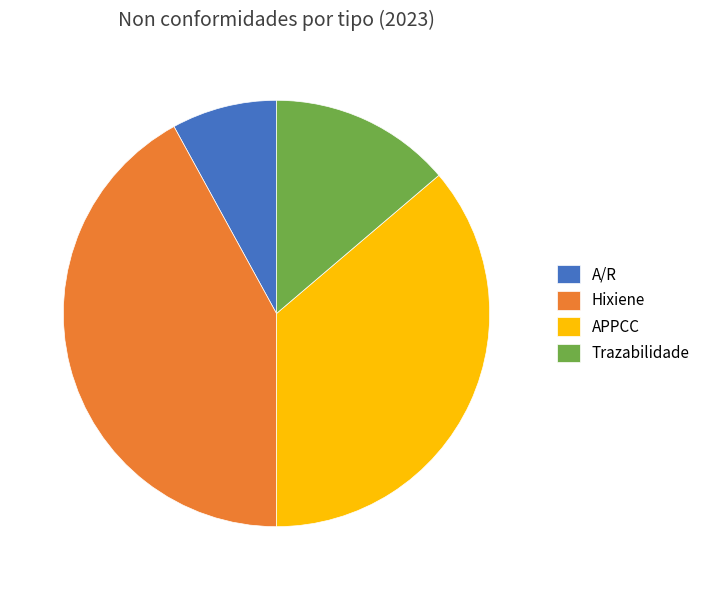

Between Hixiene and APPCC, which is larger?

Hixiene